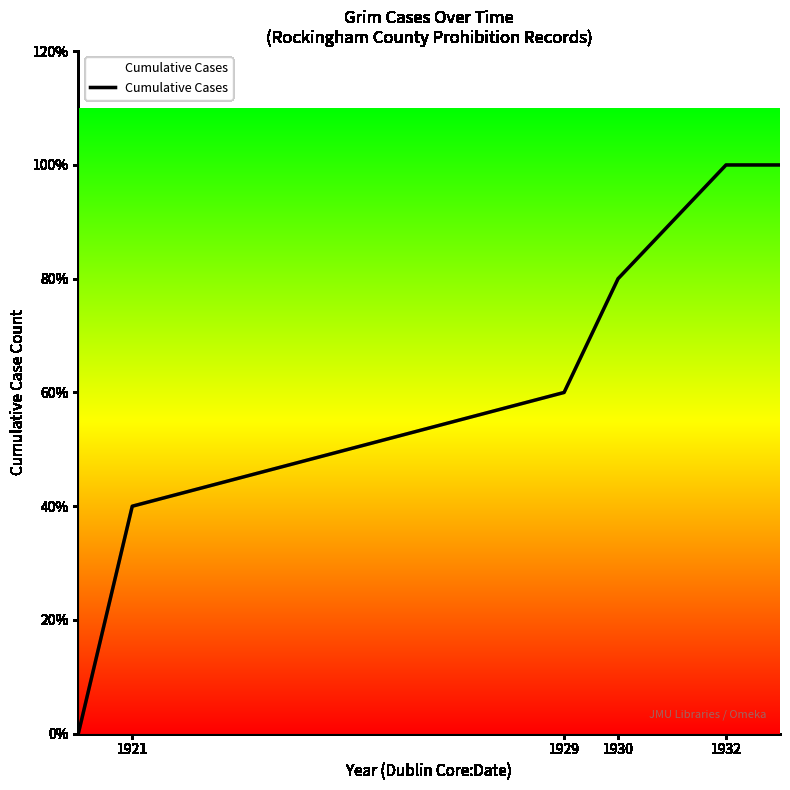

Does the chart have visible grid lines?

No